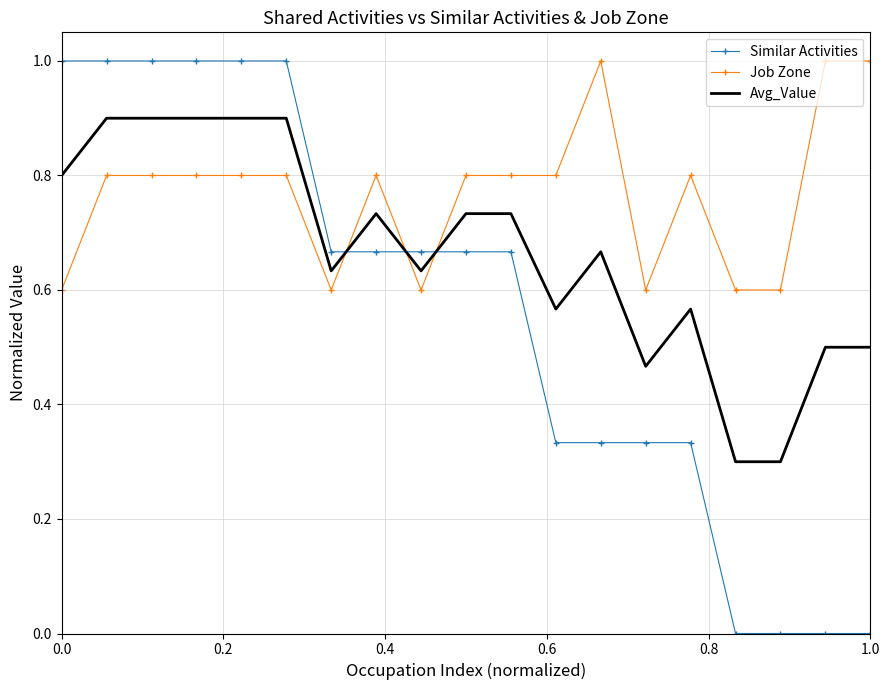

How many times do Similar Activities and Avg_Value cross each other?

3